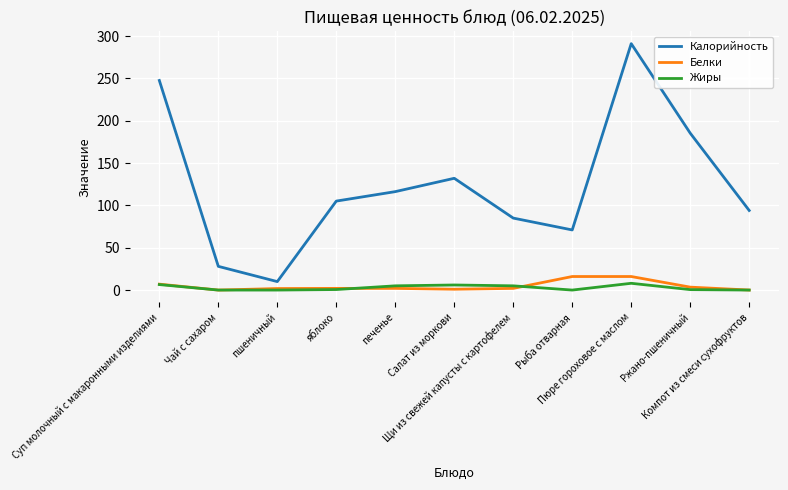

How many lines are shown in the chart?

3